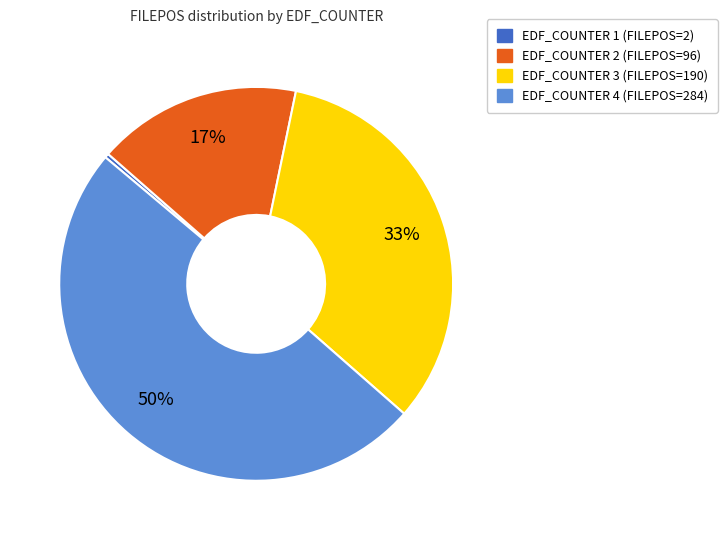

To the nearest percent, what is the average slice percentage?

25%